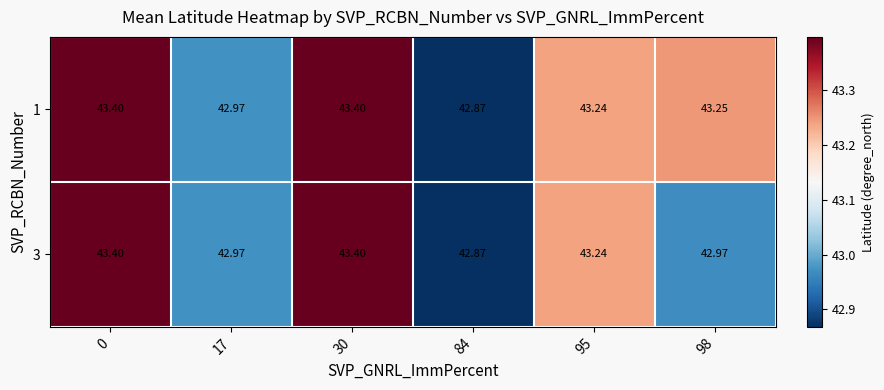

Which series changed the most between 95 and 98?

3